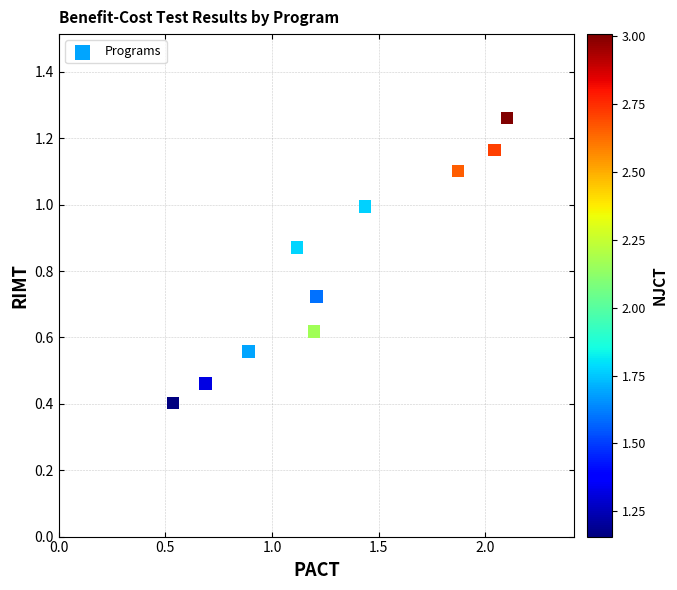

What Y value in the scatter plot is closest to 0?

0.4